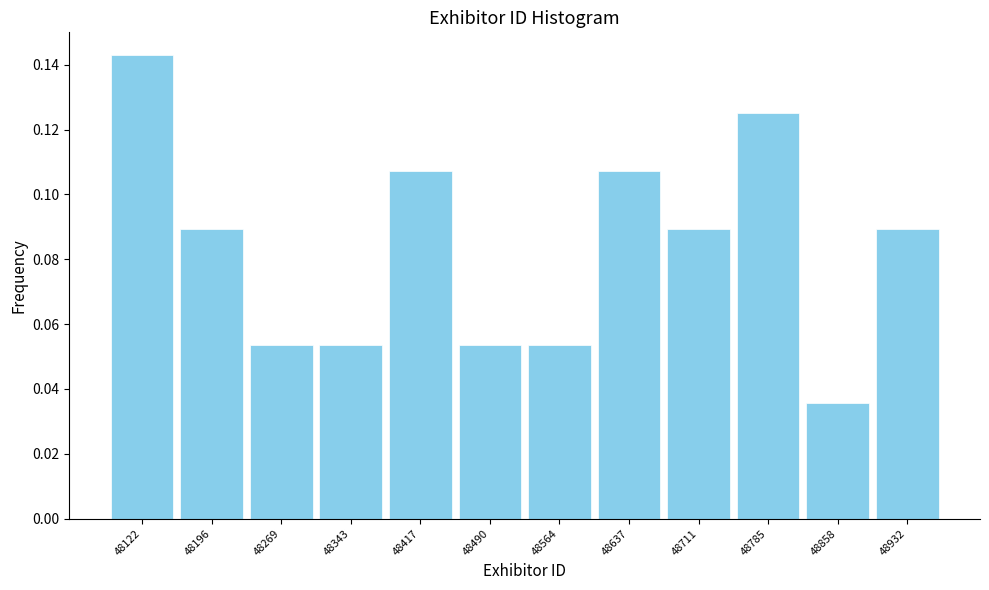

Over which range of the x-axis is the bar tallest?

48090 to 48160